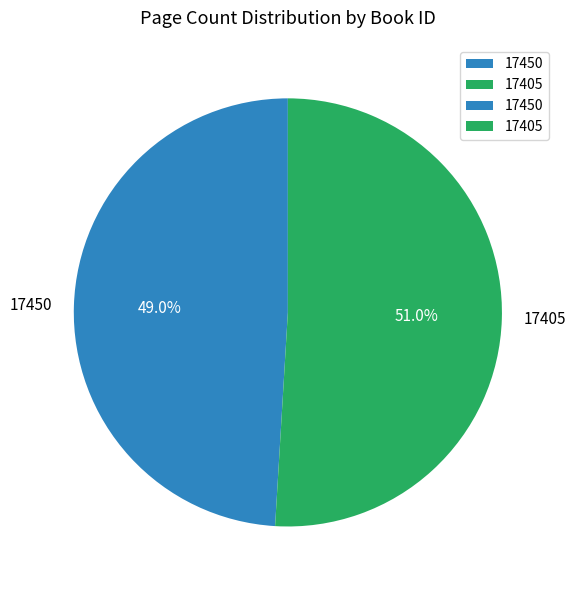

Does 17405 account for over 50% of the chart?

Yes